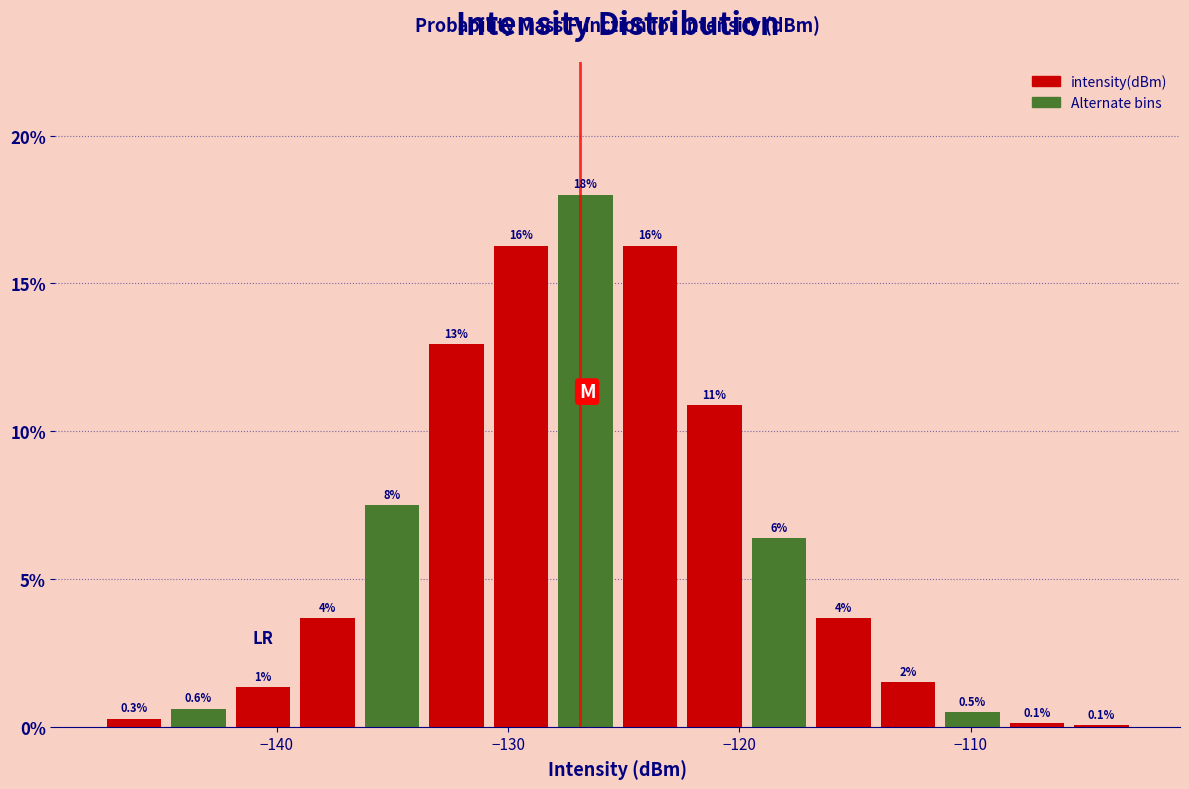

Read against the x-axis, roughly where is the centre of the tallest bar?

-127